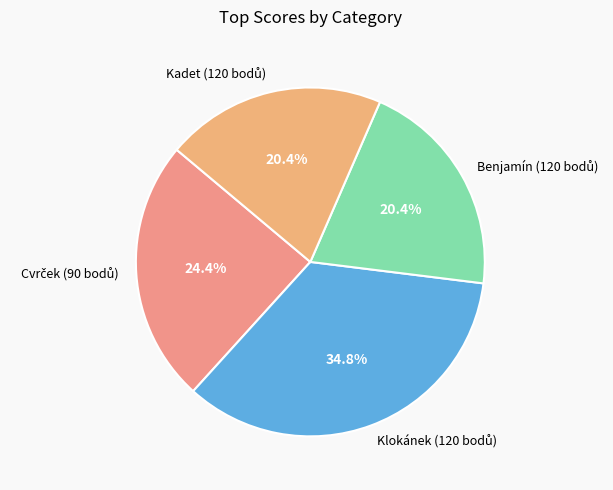

Count the number of slices in the pie.

4